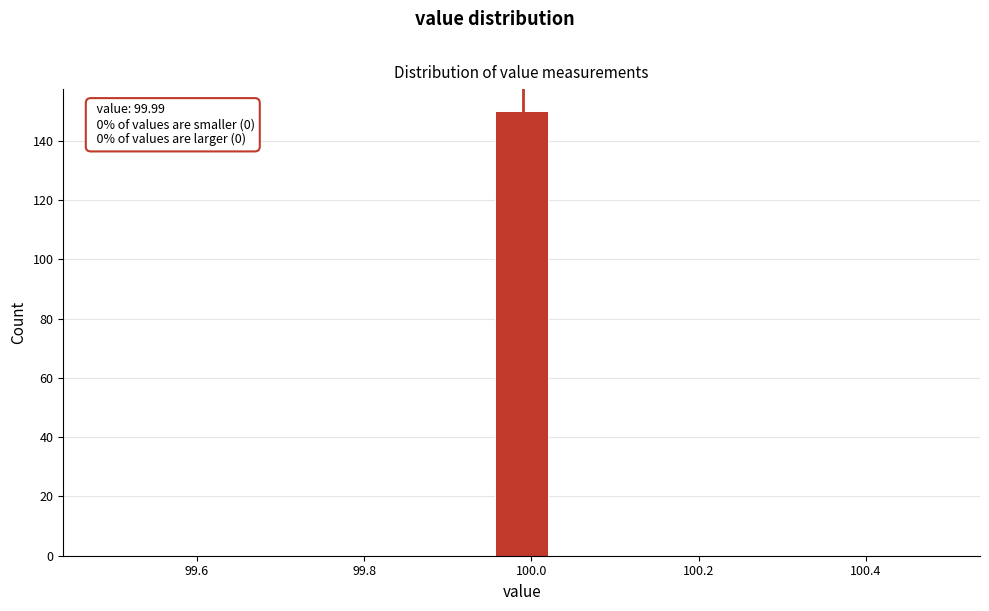

Read against the x-axis, roughly where is the centre of the tallest bar?

99.98